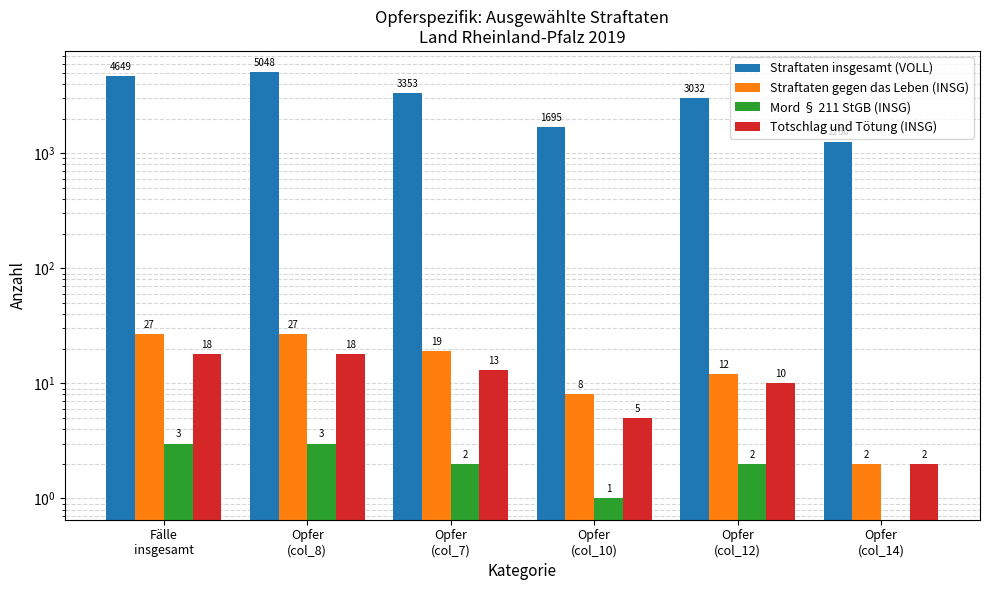

List the labels in order of Straftaten insgesamt (VOLL) value, largest first.

Opfer
(col_8), Fälle
insgesamt, Opfer
(col_7), Opfer
(col_12), Opfer
(col_10), Opfer
(col_14)